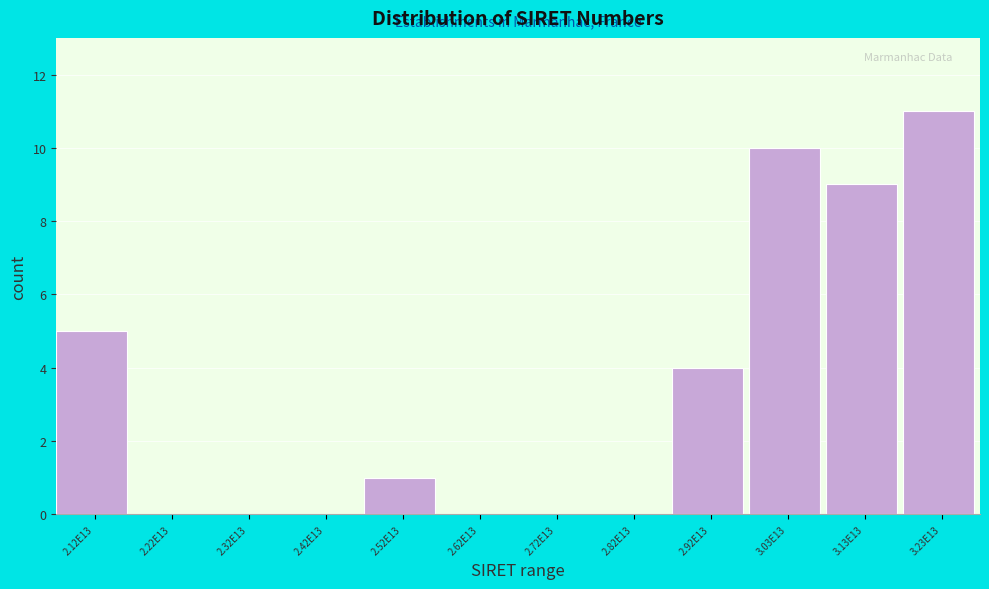

Reading left to right, list all the values displayed in this chart.

2.12E13=5	2.22E13=0	2.32E13=0	2.42E13=0	2.52E13=1	2.62E13=0	2.72E13=0	2.82E13=0	2.92E13=4	3.03E13=10	3.13E13=9	3.23E13=11